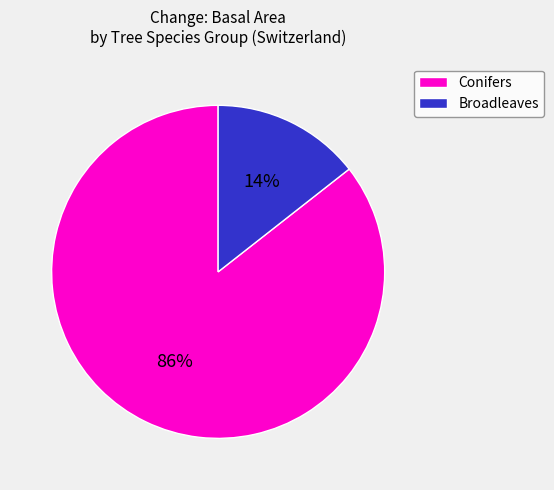

Which category has the biggest portion of the pie?

Conifers